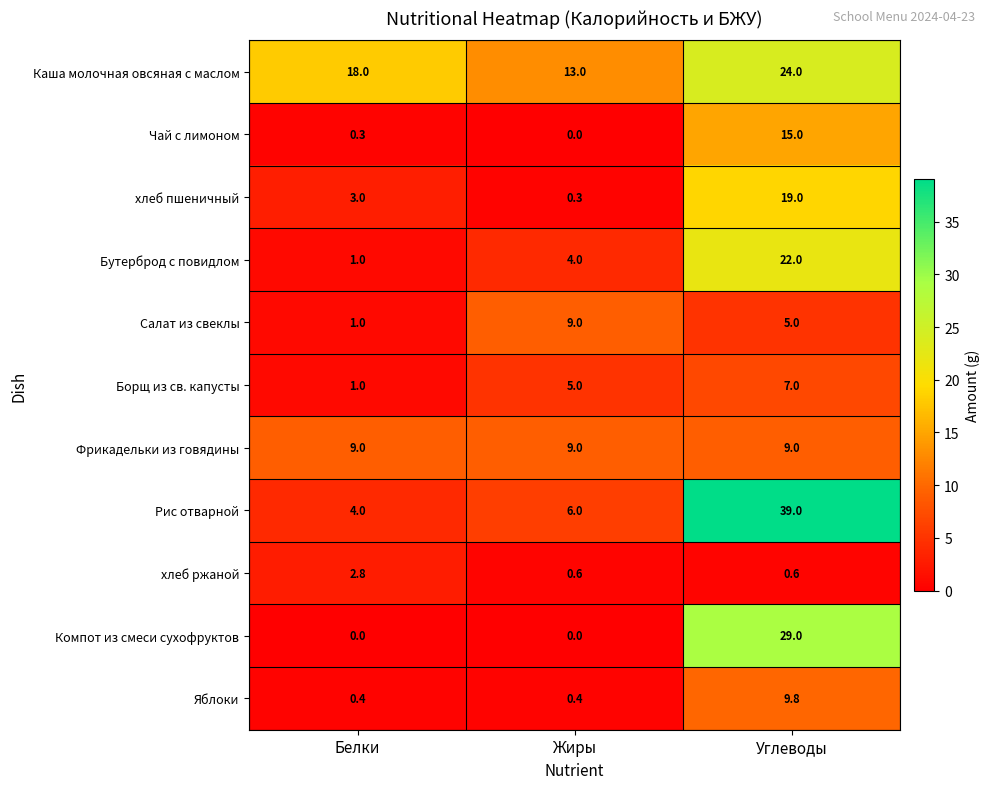

Between Белки and Жиры, which series saw the biggest shift?

Салат из свеклы